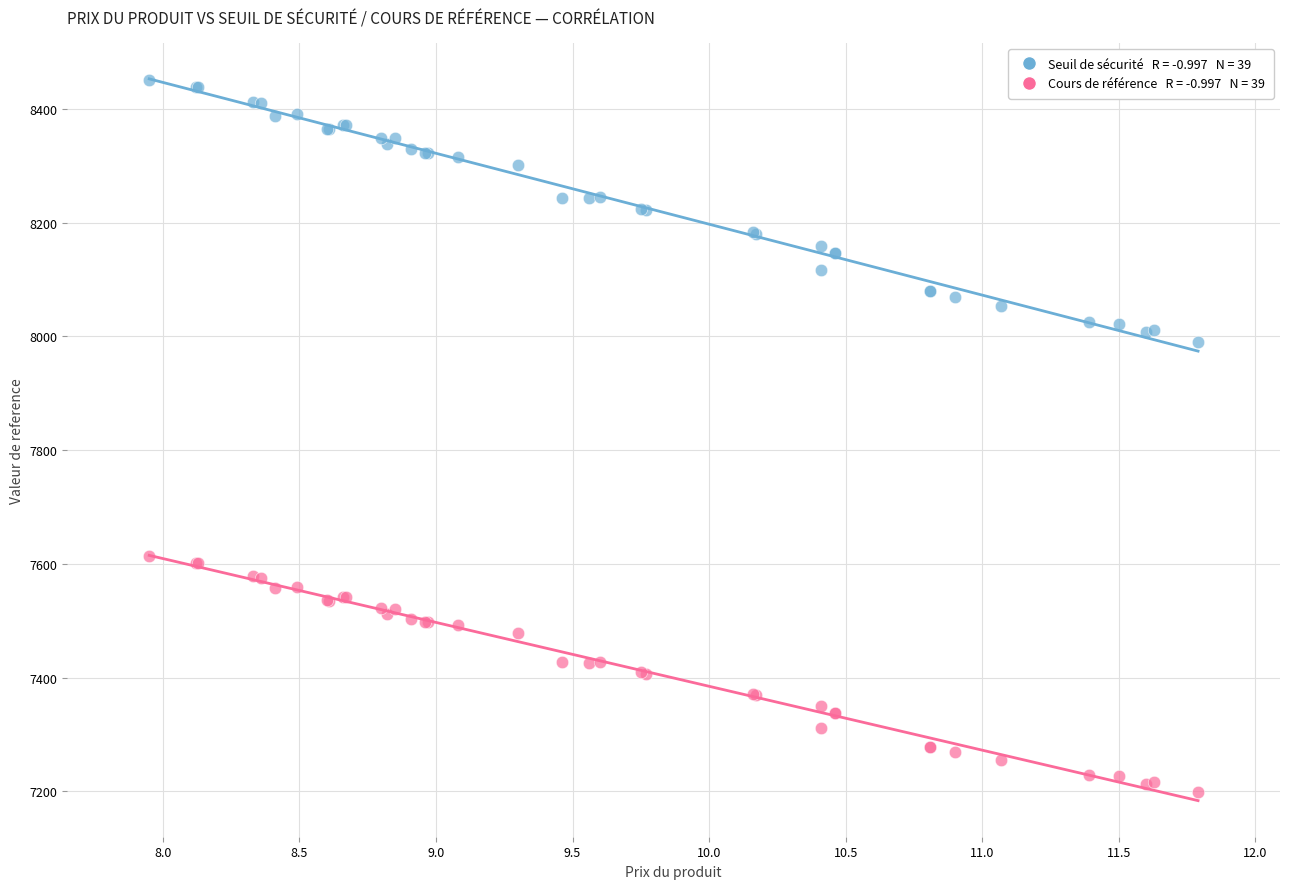

Across all series, what Y value is closest to 7824?

7990.3